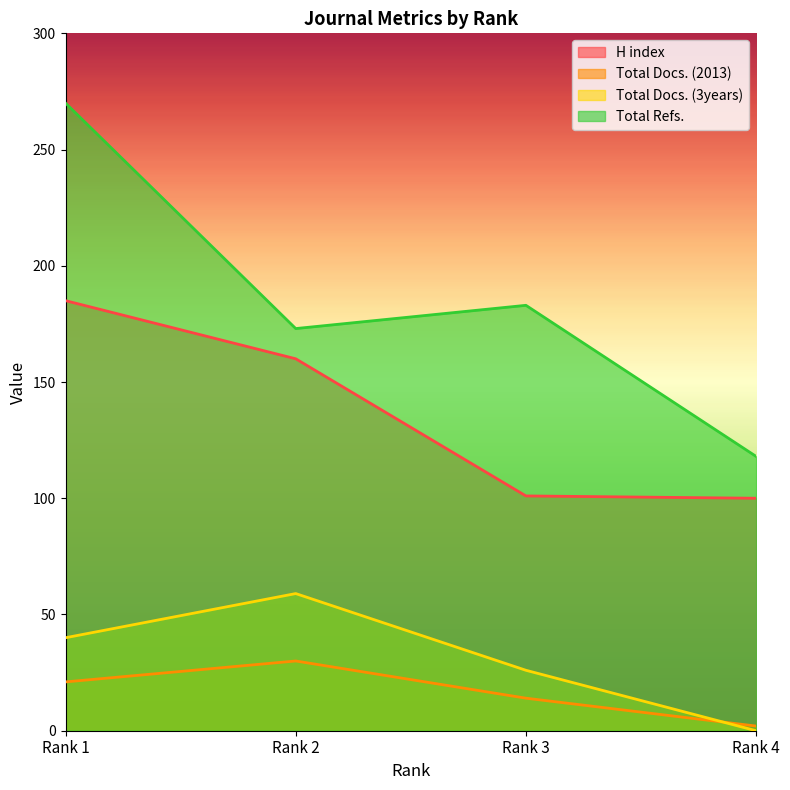

Between Rank 1 and Rank 2, which is larger?

Rank 1